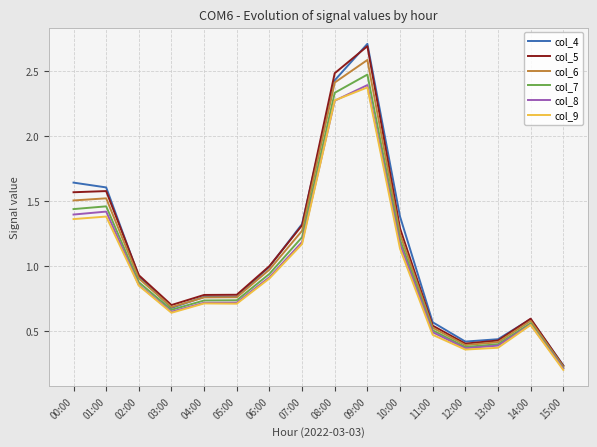

At which category does the chart reach its peak across all series?

09:00